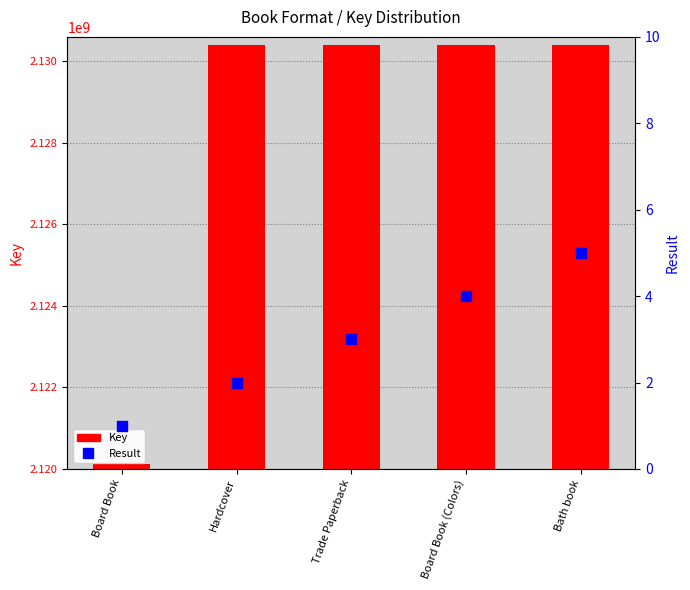

Which series has the largest total across all categories?

Key